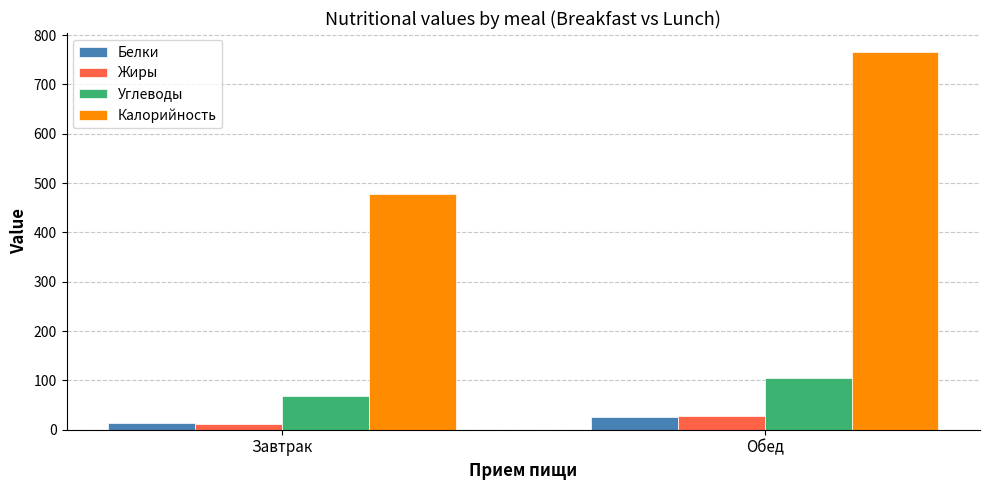

What is the highest value of the Белки series?

26